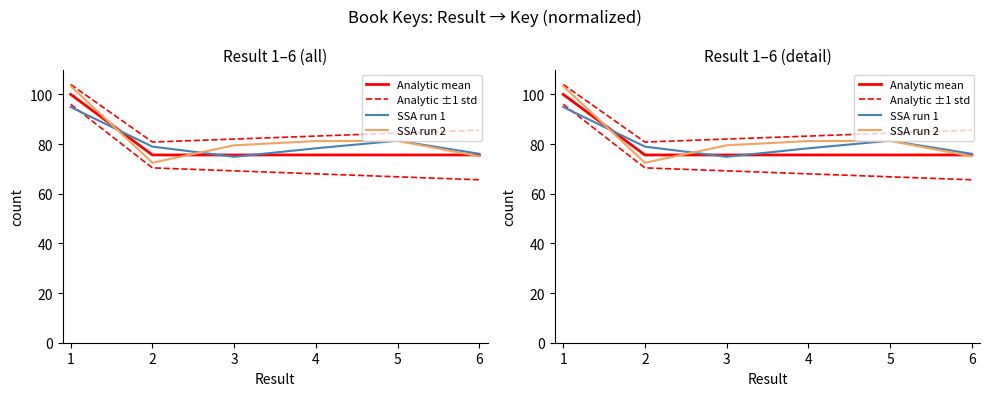

True or false: Analytic mean and Analytic ±1 std intersect in this chart.

False